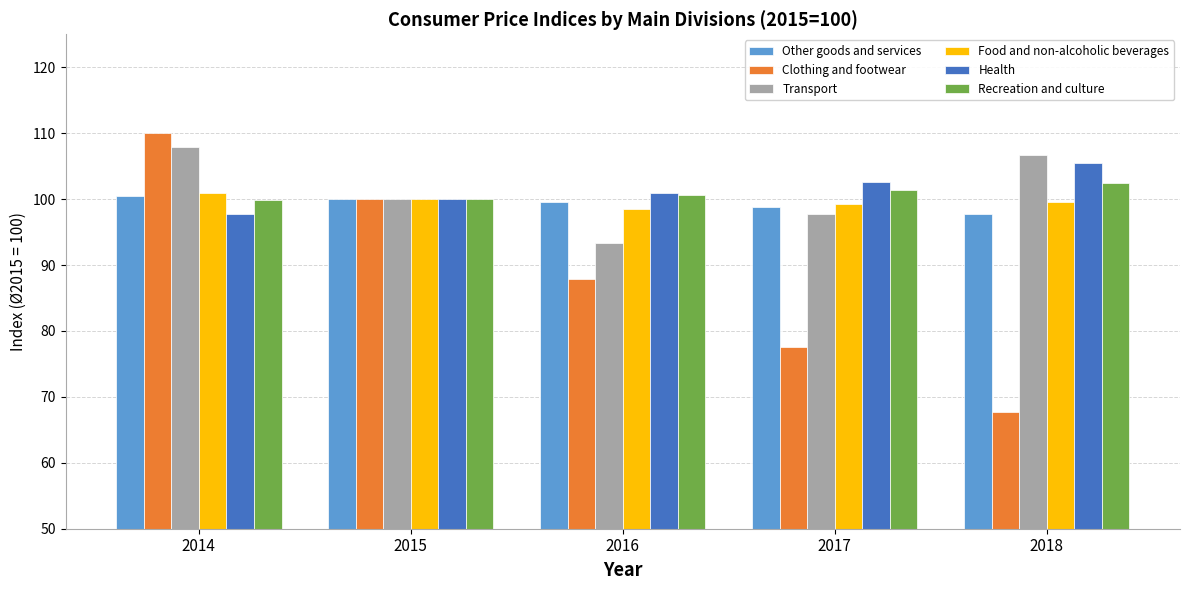

How many bars are there in each group?

6